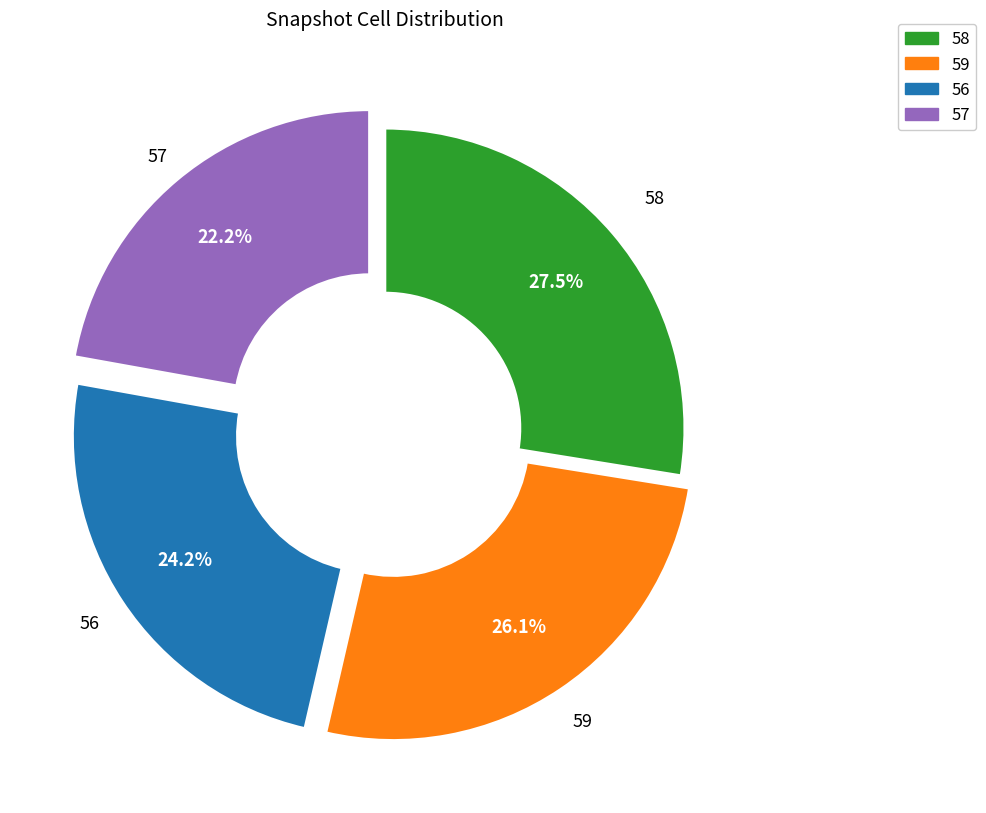

Which slice is the smallest?

57